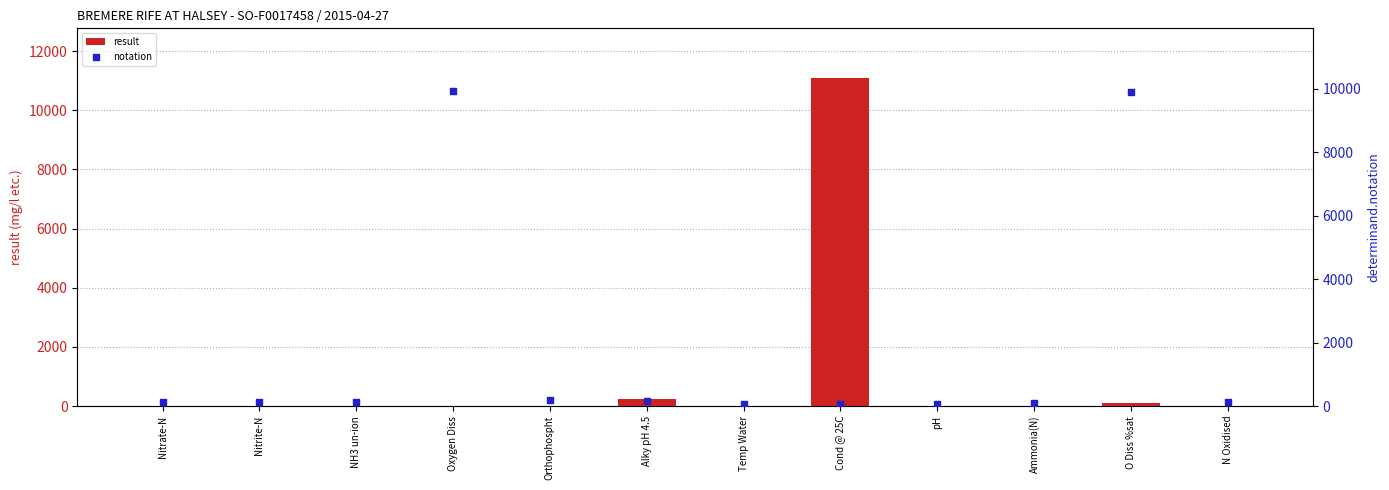

Which series contains the lowest Y value?

result